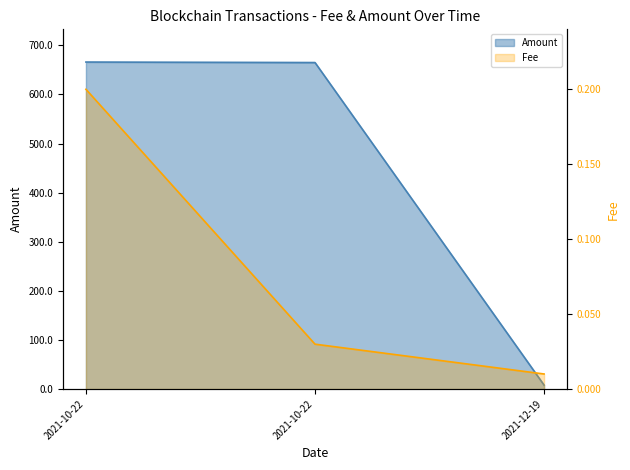

True or false: Fee_line has a value of 0.0 at 2021-12-19.

False